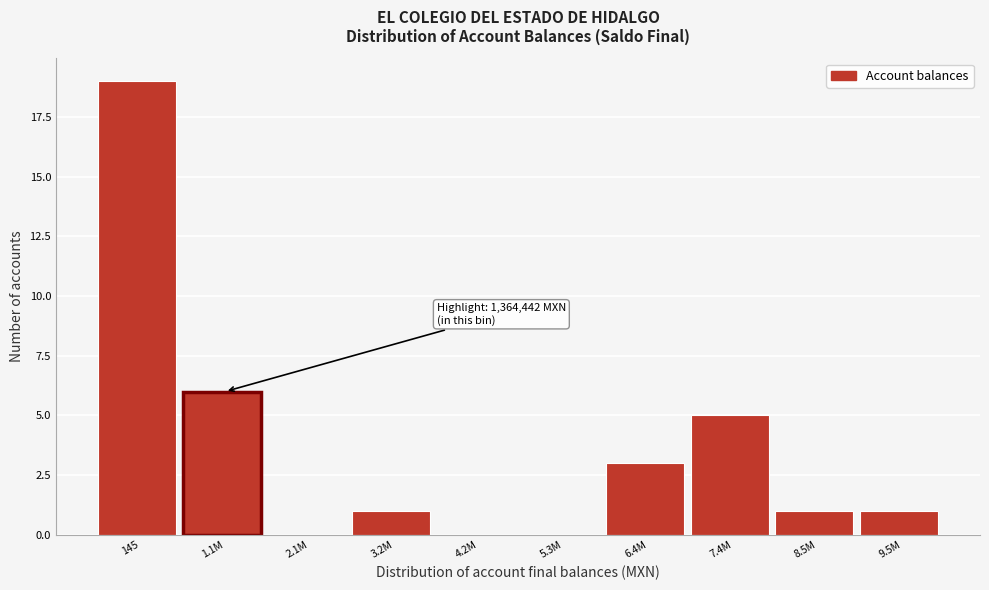

Reading left to right, what are all the values shown in this chart?

145=19	1.1M=6	2.1M=0	3.2M=1	4.2M=0	5.3M=0	6.4M=3	7.4M=5	8.5M=1	9.5M=1